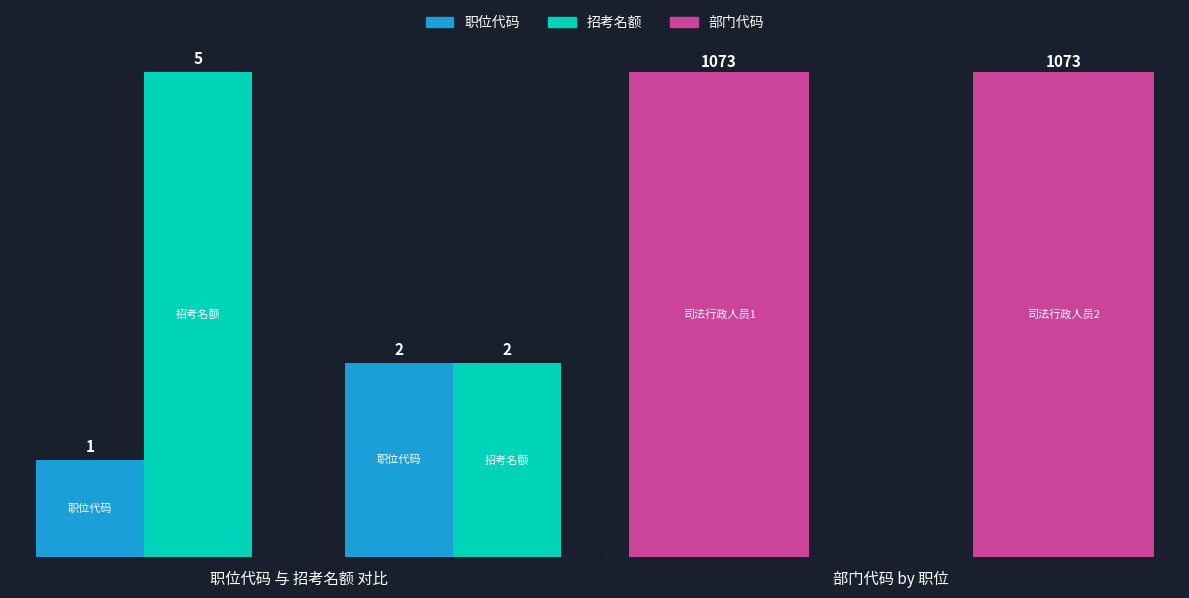

What is the average value of the 部门代码 series?

1073